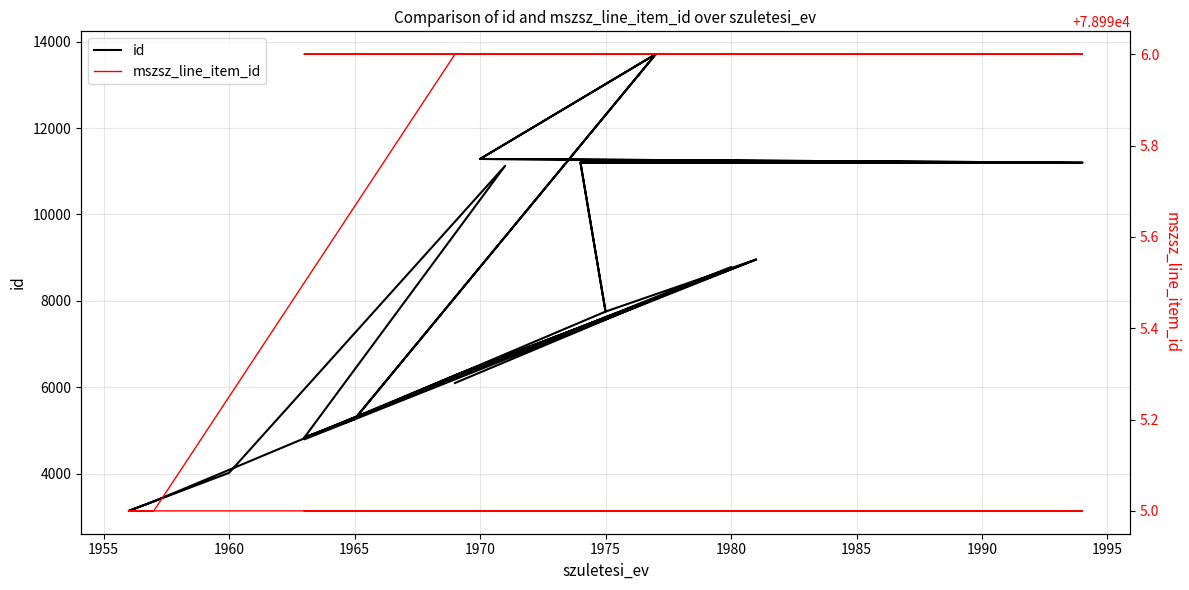

What is the minimum value for mszsz_line_item_id?

78995